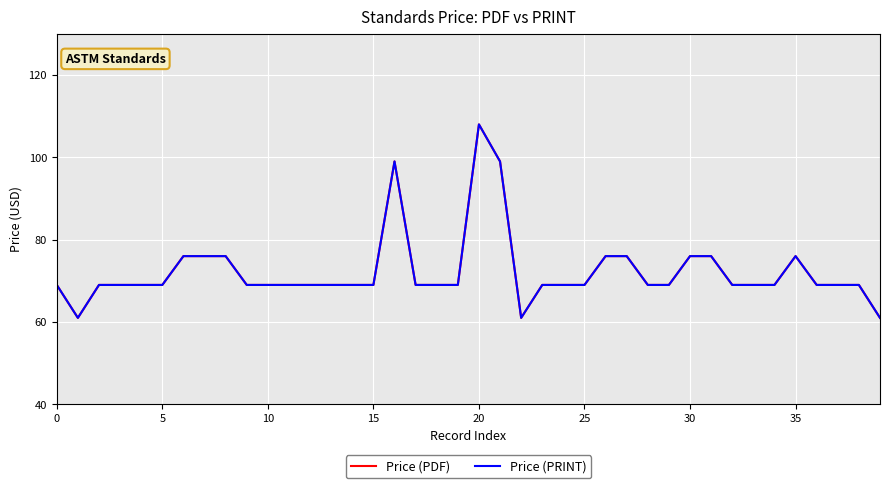

What is the maximum value shown in the chart?

108